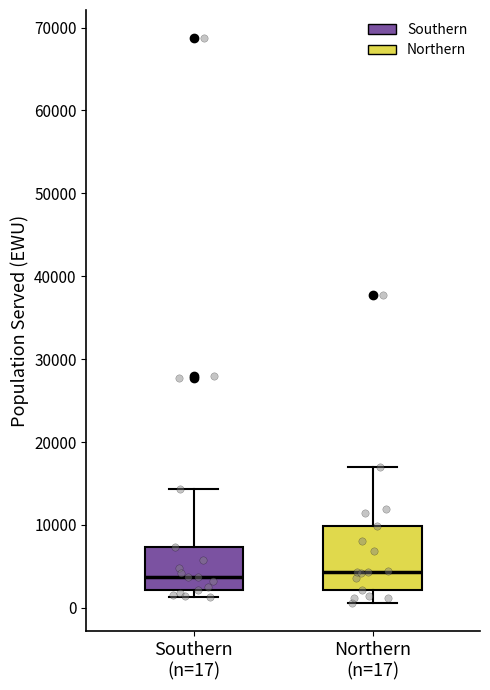

Reading left to right, transcribe this box plot: for each box, give where its median line is, the range the box spans, and where its two whiskers end, as read against the y-axis. The values are not printed on the chart, so give them approximately, as read against the axis.

Southern (n=17): median 4000, box 2000 to 7000, whiskers 1000 to 14000
Northern (n=17): median 4000, box 2000 to 10000, whiskers 1000 to 17000